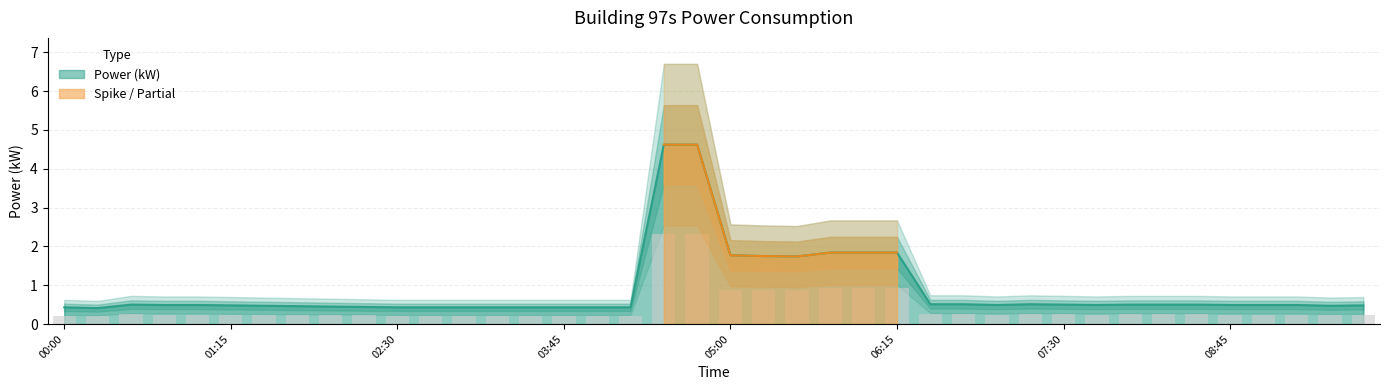

How many bars are there in total?

40